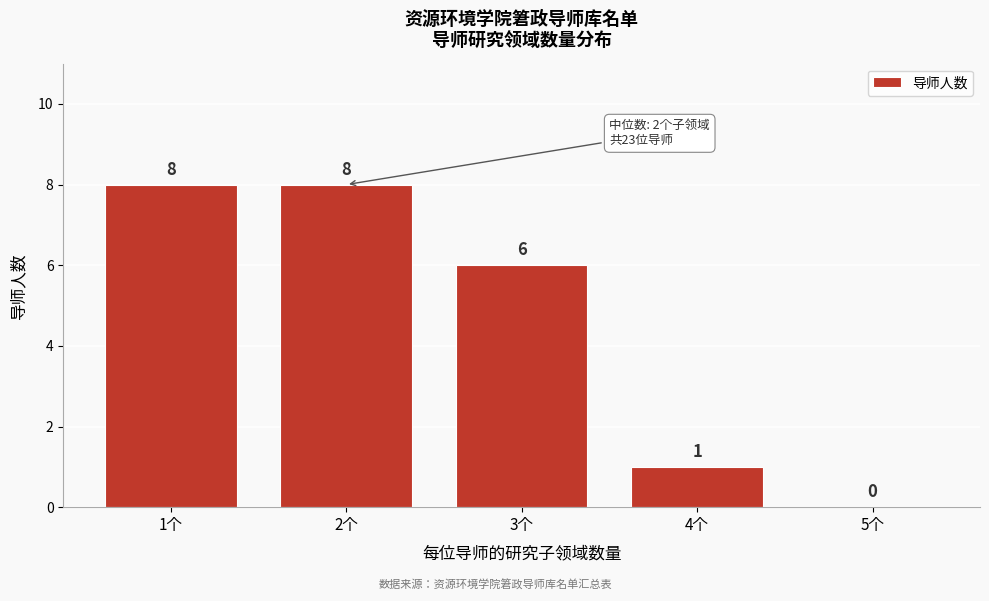

Reading left to right, what are all the values shown in this chart?

1个=8	2个=8	3个=6	4个=1	5个=0